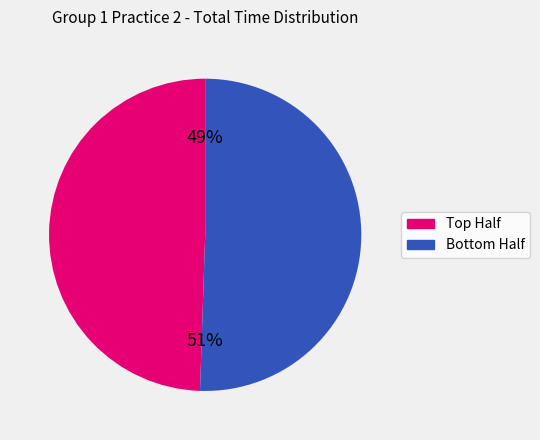

Is there a majority slice in this chart?

Yes